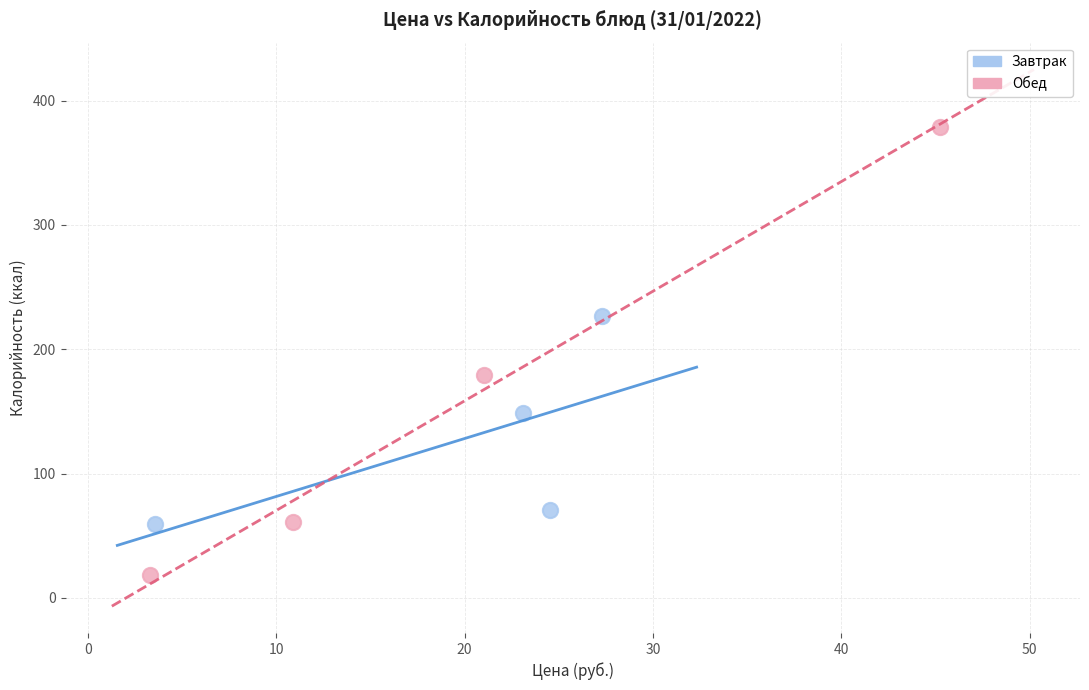

Which series contains the lowest Y value?

Обед